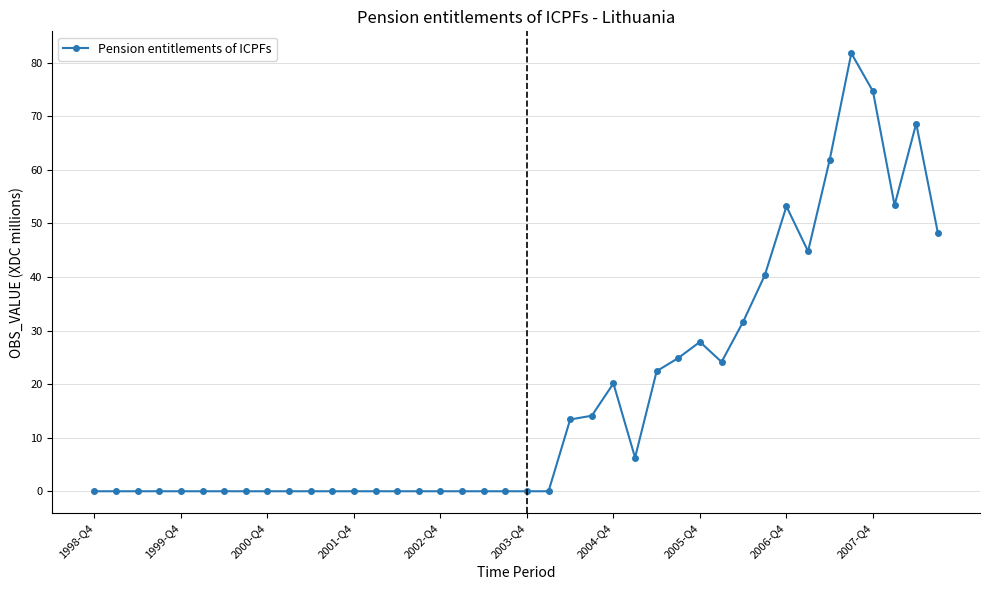

What is the difference between the maximum and minimum values?

81.8